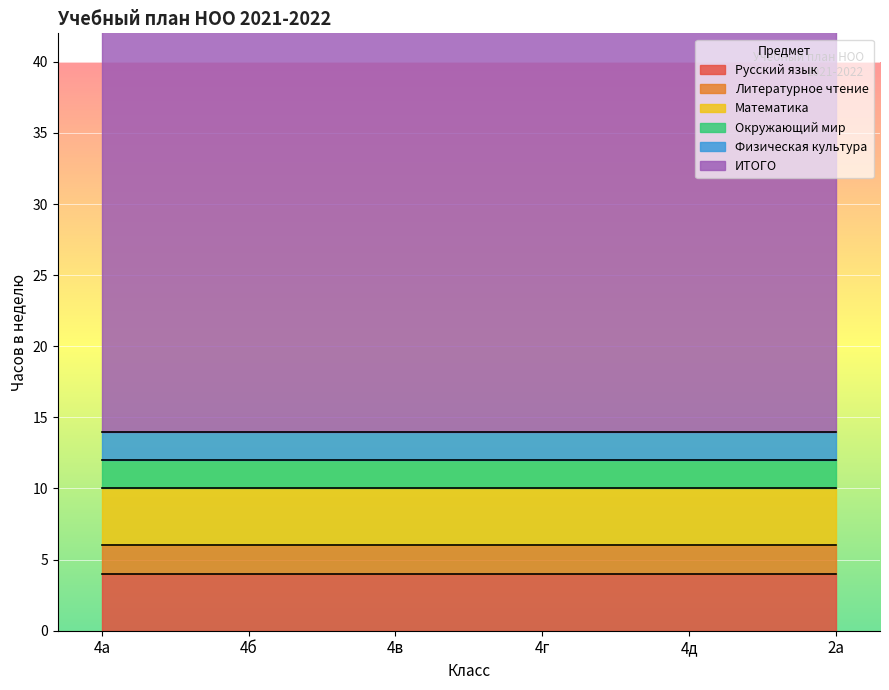

What is the sum of the Математика values at 4г and 2а?

8